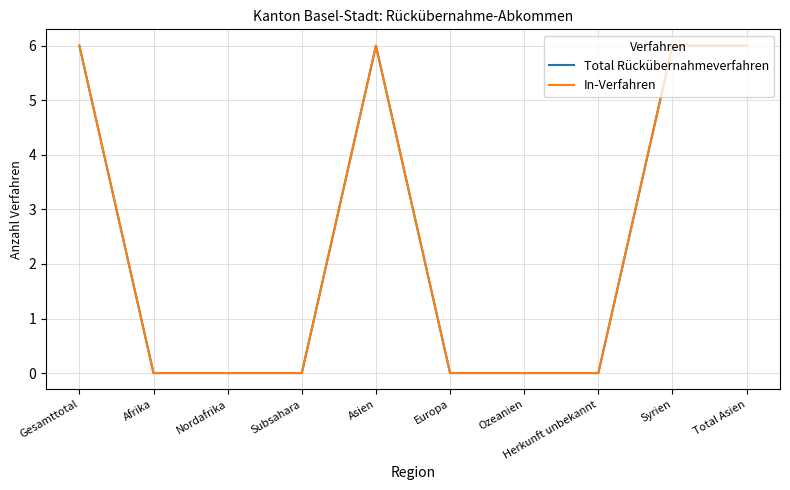

Which has a higher value, Gesamttotal or Subsahara?

Gesamttotal